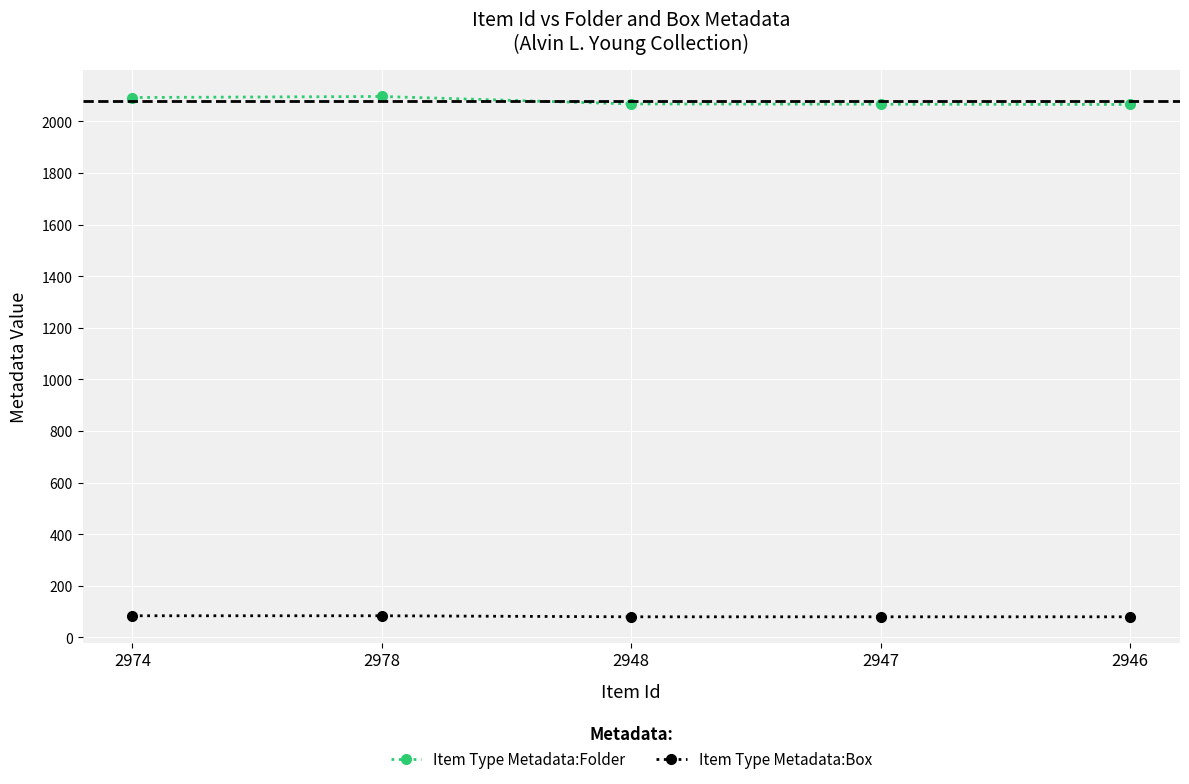

List the series in order of their peak value, highest first.

Item Type Metadata:Folder, Item Type Metadata:Box